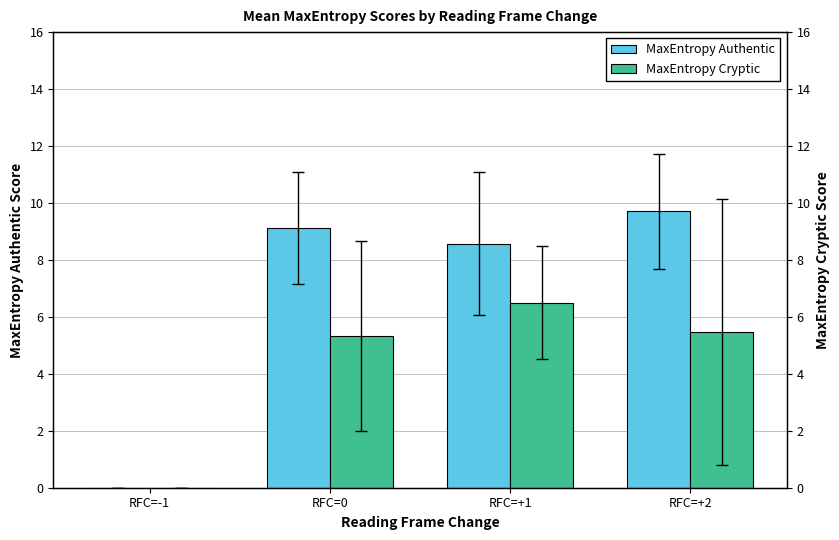

What is the total value across all series at RFC=+2?

15.2